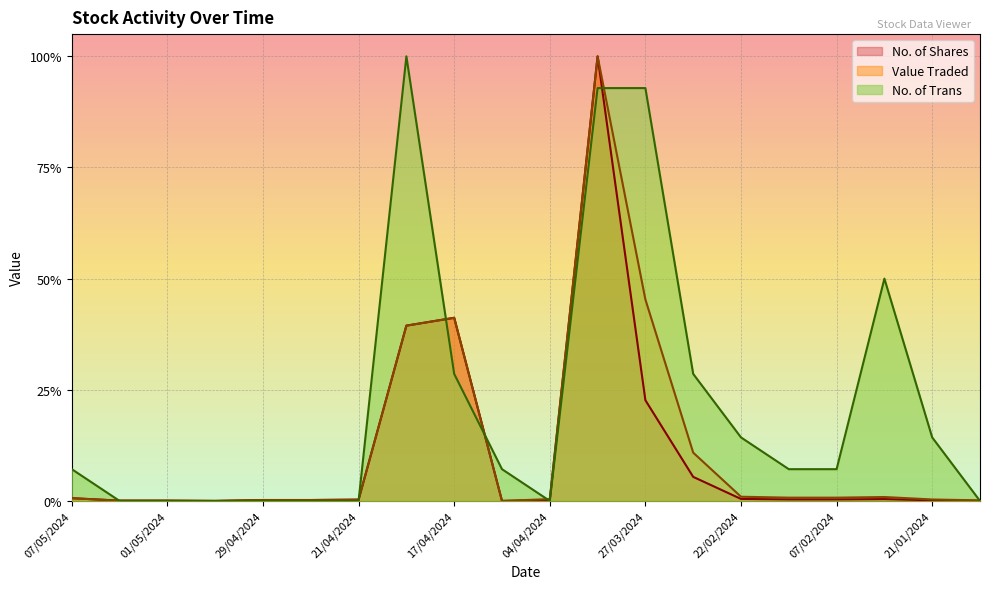

Rank the series at 25/01/2024 from highest to lowest value.

No. of Trans, Value Traded, No. of Shares